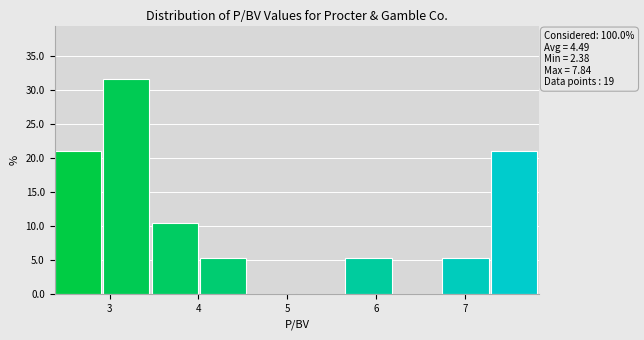

Which range on the x-axis has the tallest bar?

2.9 to 3.5